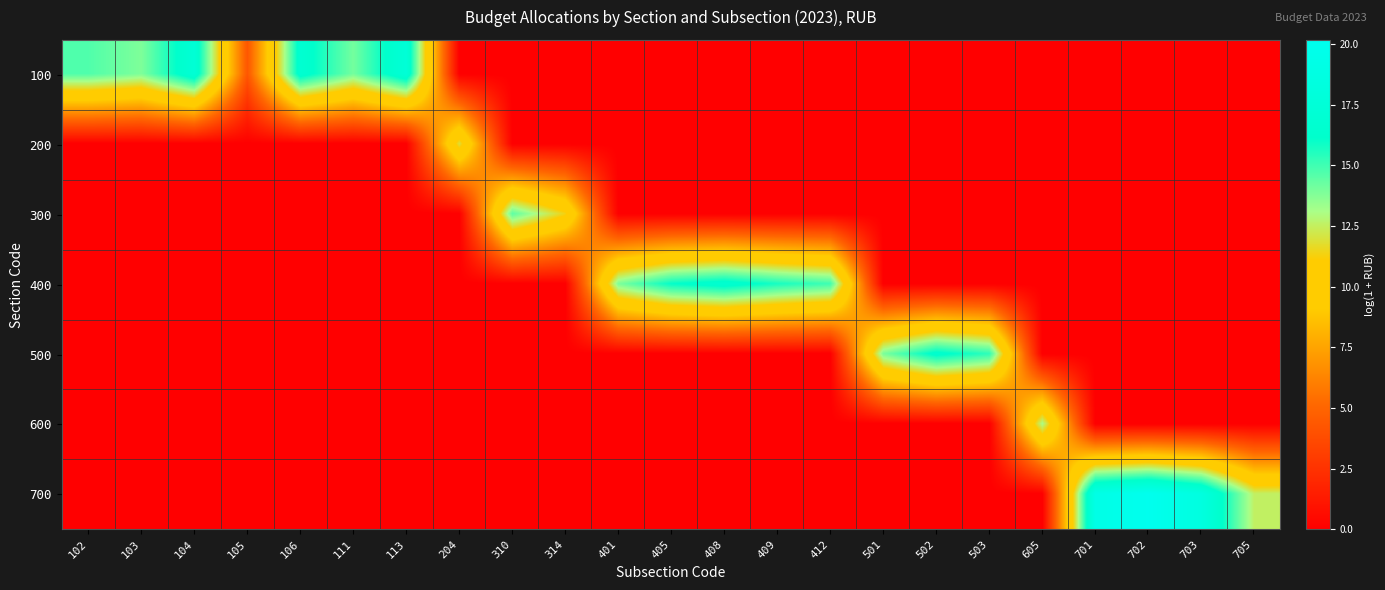

Reading right to left, what are all the values shown in this chart?

100: 705=0.0	703=0.0	702=0.0	701=0.0	605=0.0	503=0.0	502=0.0	501=0.0	412=0.0	409=0.0	408=0.0	405=0.0	401=0.0	314=0.0	310=0.0	204=0.0	113=17.5	111=14.1	106=16.8	105=4.3	104=17.3	103=13.9	102=14.7
200: 705=0.0	703=0.0	702=0.0	701=0.0	605=0.0	503=0.0	502=0.0	501=0.0	412=0.0	409=0.0	408=0.0	405=0.0	401=0.0	314=0.0	310=0.0	204=11.9	113=0.0	111=0.0	106=0.0	105=0.0	104=0.0	103=0.0	102=0.0
300: 705=0.0	703=0.0	702=0.0	701=0.0	605=0.0	503=0.0	502=0.0	501=0.0	412=0.0	409=0.0	408=0.0	405=0.0	401=0.0	314=11.4	310=14.5	204=0.0	113=0.0	111=0.0	106=0.0	105=0.0	104=0.0	103=0.0	102=0.0
400: 705=0.0	703=0.0	702=0.0	701=0.0	605=0.0	503=0.0	502=0.0	501=0.0	412=15.0	409=15.7	408=16.7	405=16.1	401=13.9	314=0.0	310=0.0	204=0.0	113=0.0	111=0.0	106=0.0	105=0.0	104=0.0	103=0.0	102=0.0
500: 705=0.0	703=0.0	702=0.0	701=0.0	605=0.0	503=15.3	502=16.5	501=13.9	412=0.0	409=0.0	408=0.0	405=0.0	401=0.0	314=0.0	310=0.0	204=0.0	113=0.0	111=0.0	106=0.0	105=0.0	104=0.0	103=0.0	102=0.0
600: 705=0.0	703=0.0	702=0.0	701=0.0	605=13.1	503=0.0	502=0.0	501=0.0	412=0.0	409=0.0	408=0.0	405=0.0	401=0.0	314=0.0	310=0.0	204=0.0	113=0.0	111=0.0	106=0.0	105=0.0	104=0.0	103=0.0	102=0.0
700: 705=12.6	703=18.5	702=20.2	701=19.2	605=0.0	503=0.0	502=0.0	501=0.0	412=0.0	409=0.0	408=0.0	405=0.0	401=0.0	314=0.0	310=0.0	204=0.0	113=0.0	111=0.0	106=0.0	105=0.0	104=0.0	103=0.0	102=0.0